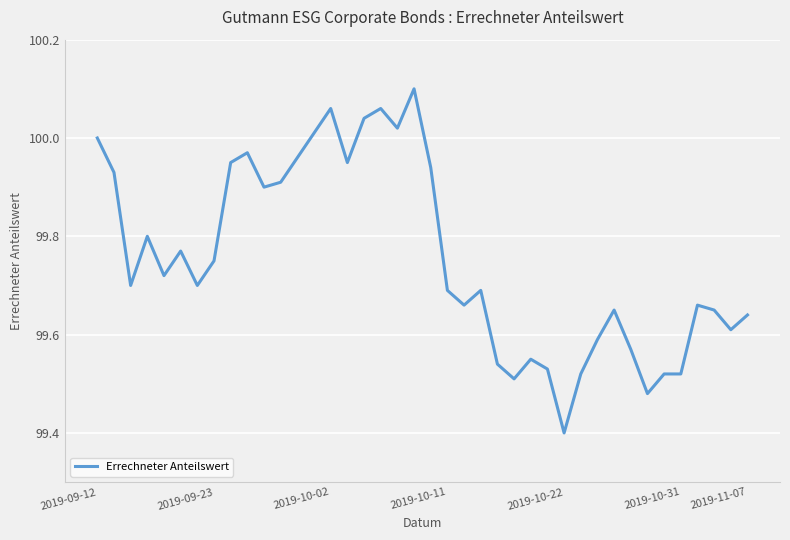

What is the difference between the maximum and minimum values?

0.7